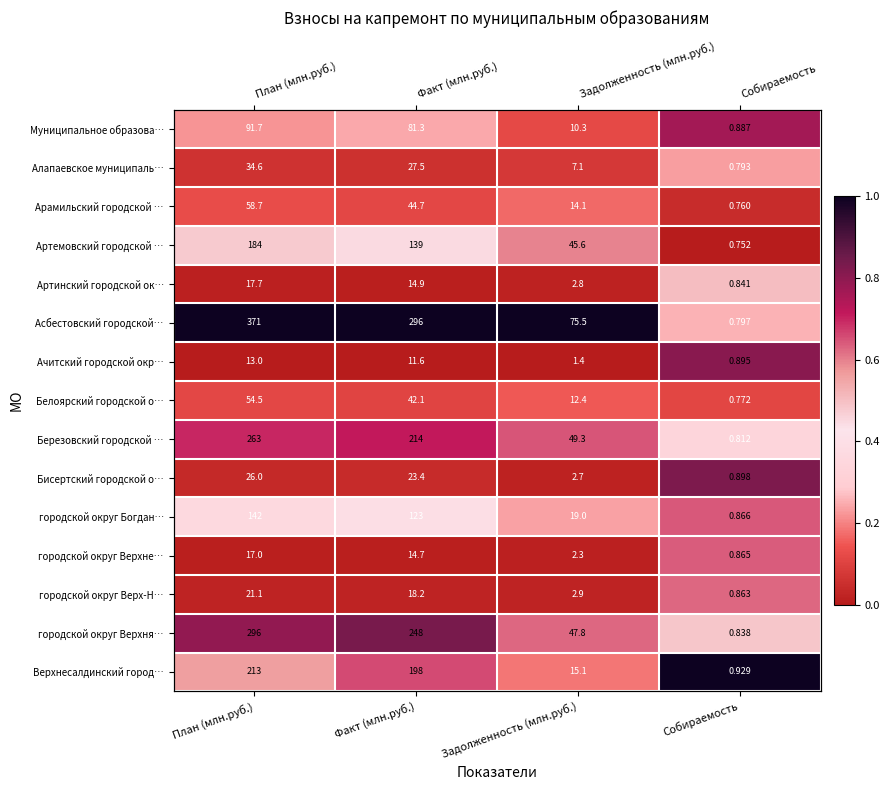

Which category has the lowest value across all series?

Собираемость